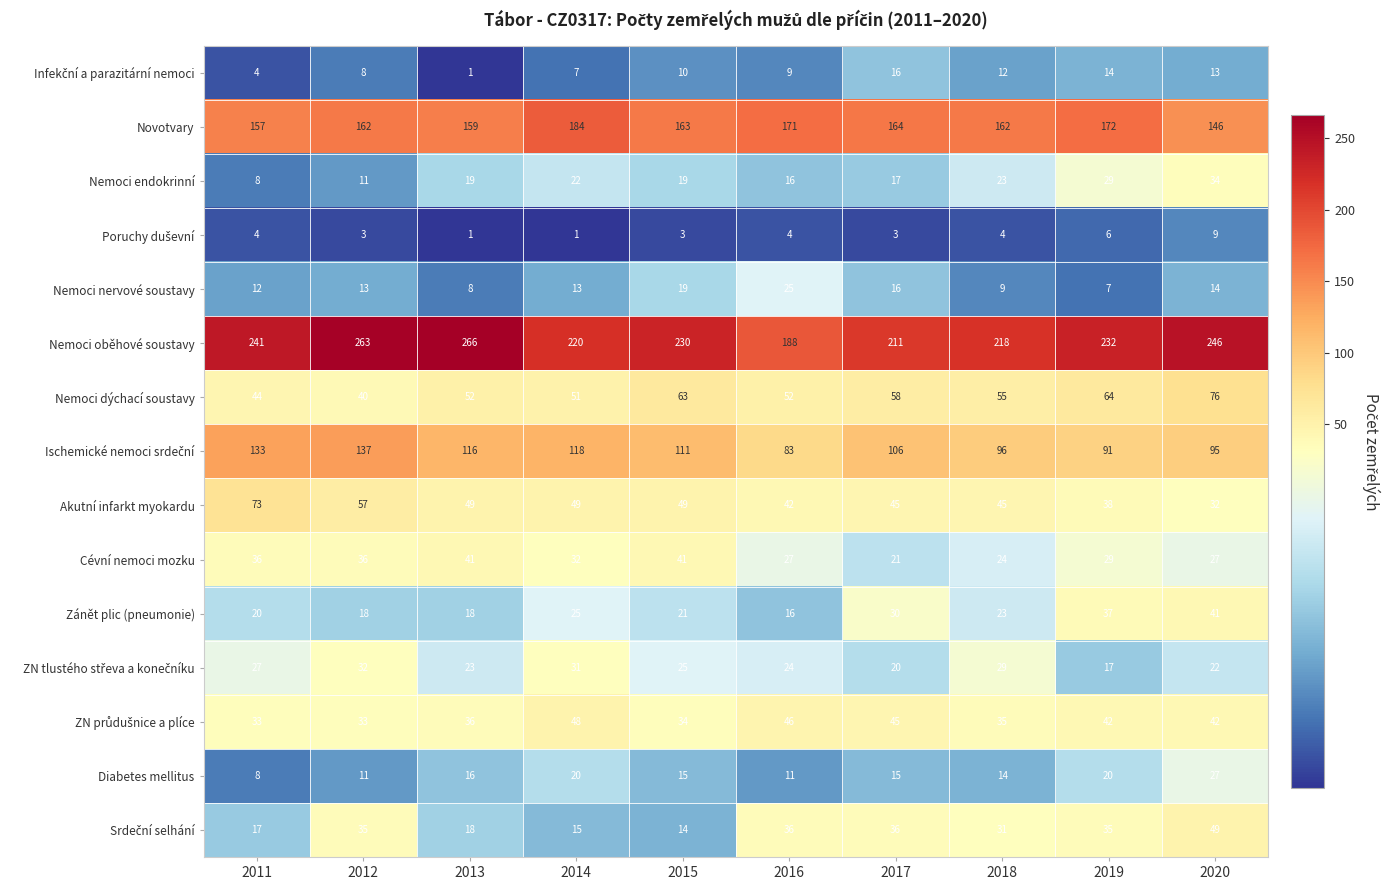

Where is Diabetes mellitus nearest to the value 17?

2013